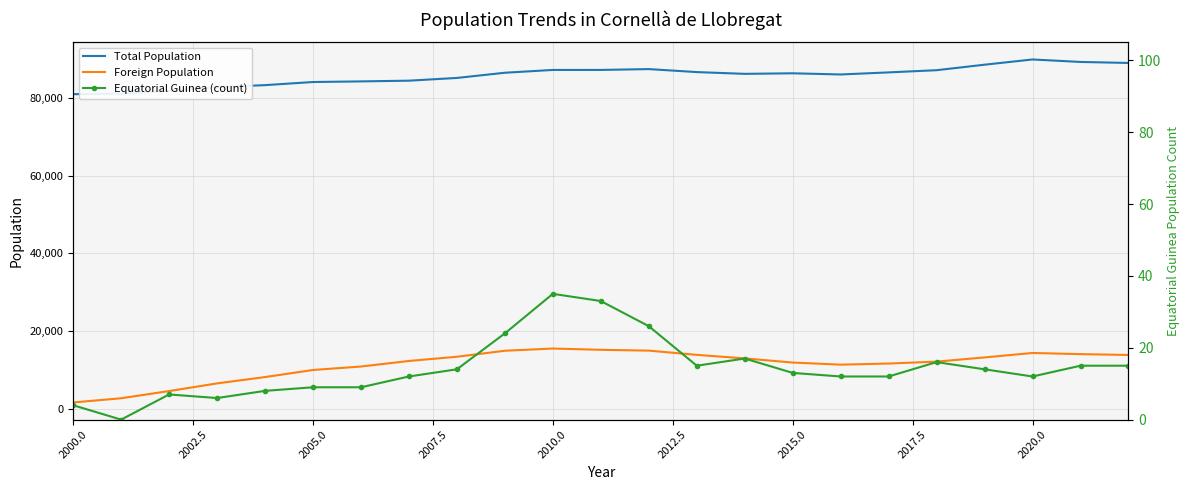

The value of Foreign Population at 2005.0 is 9978. True or false?

True